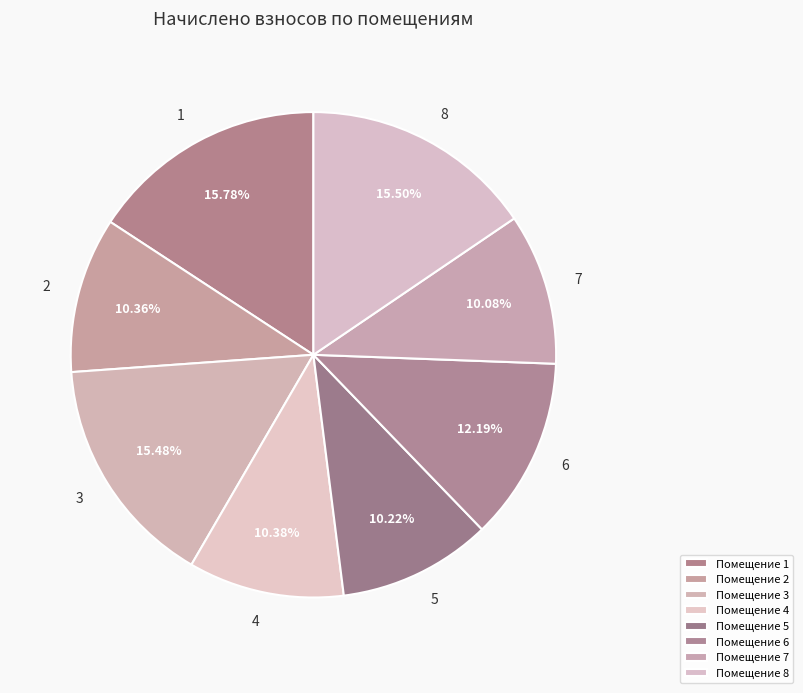

How many slices are in this pie chart?

8